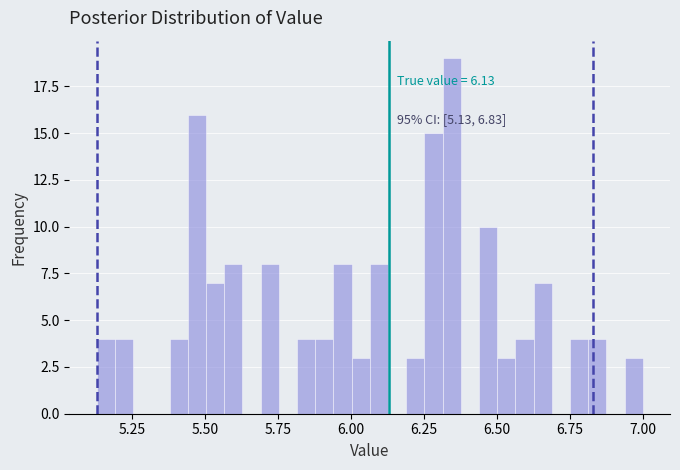

Around what value on the x-axis is the tallest bar? Give the approximate position of its centre, as read against the axis.

6.35